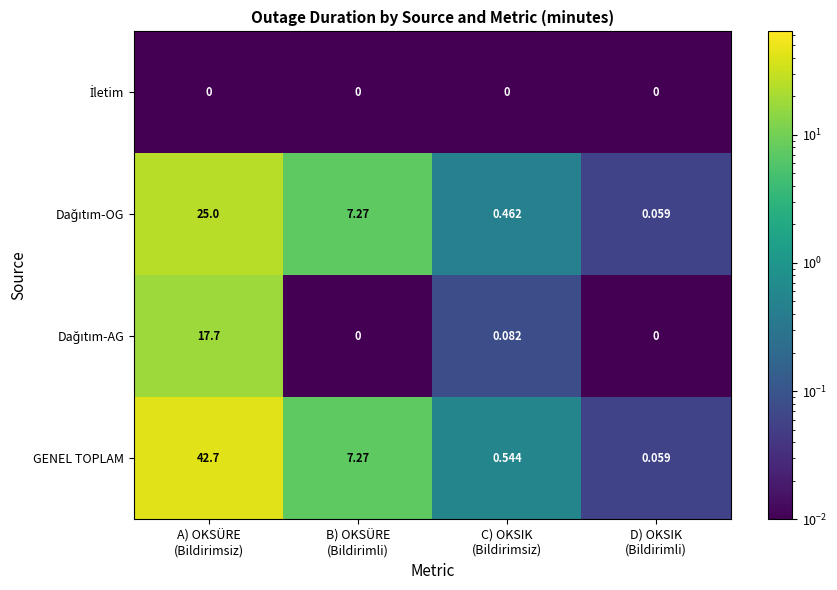

What is the spread (max minus min) of values at A) OKSÜRE
(Bildirimsiz)?

42.7